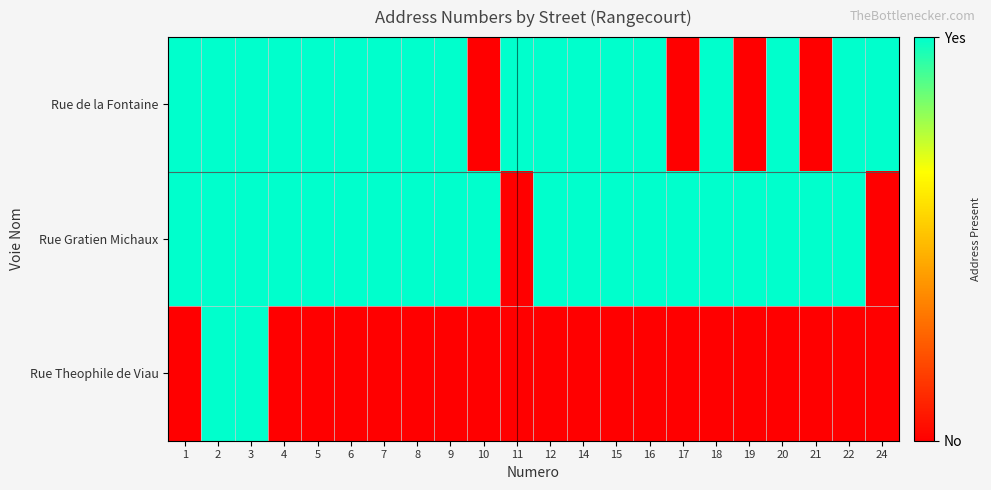

Between 7 and 19, which is larger?

7